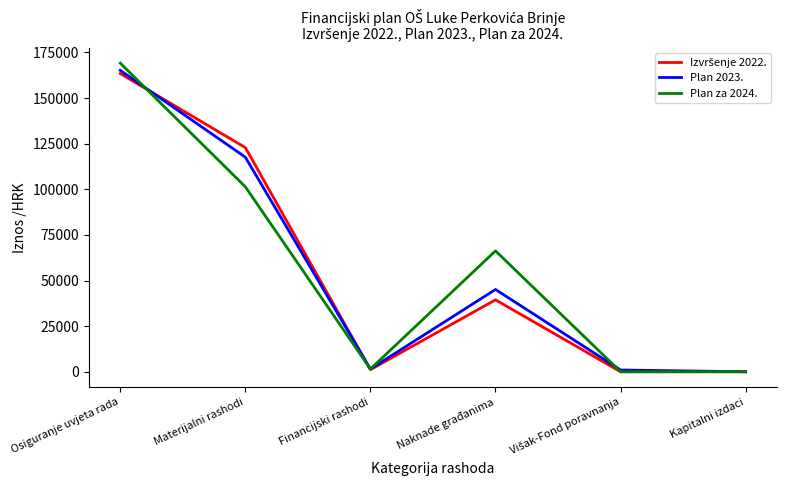

Is it true that Plan za 2024. equals 66253.4 at Naknade građanima?

True